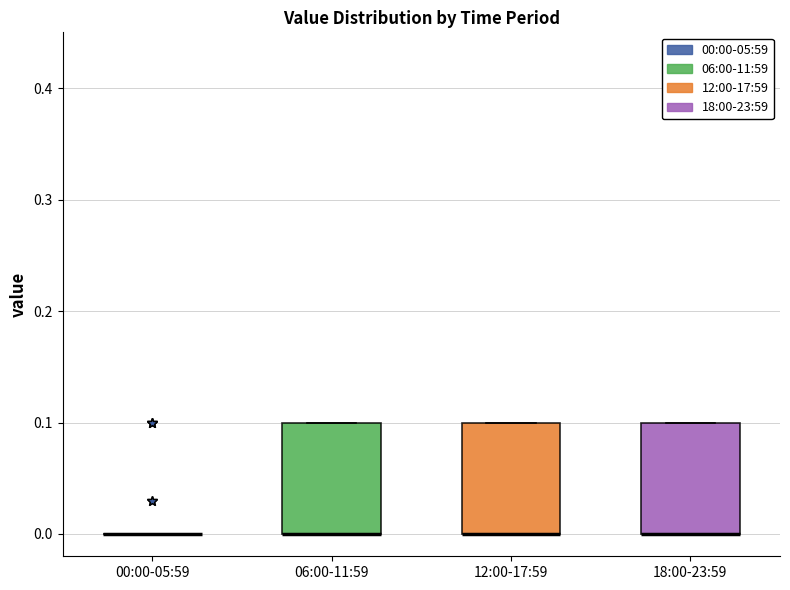

Where is the upper edge of the box for 06:00-11:59 on the y-axis? The values are not printed on the chart, so give them approximately, as read against the axis.

0.1